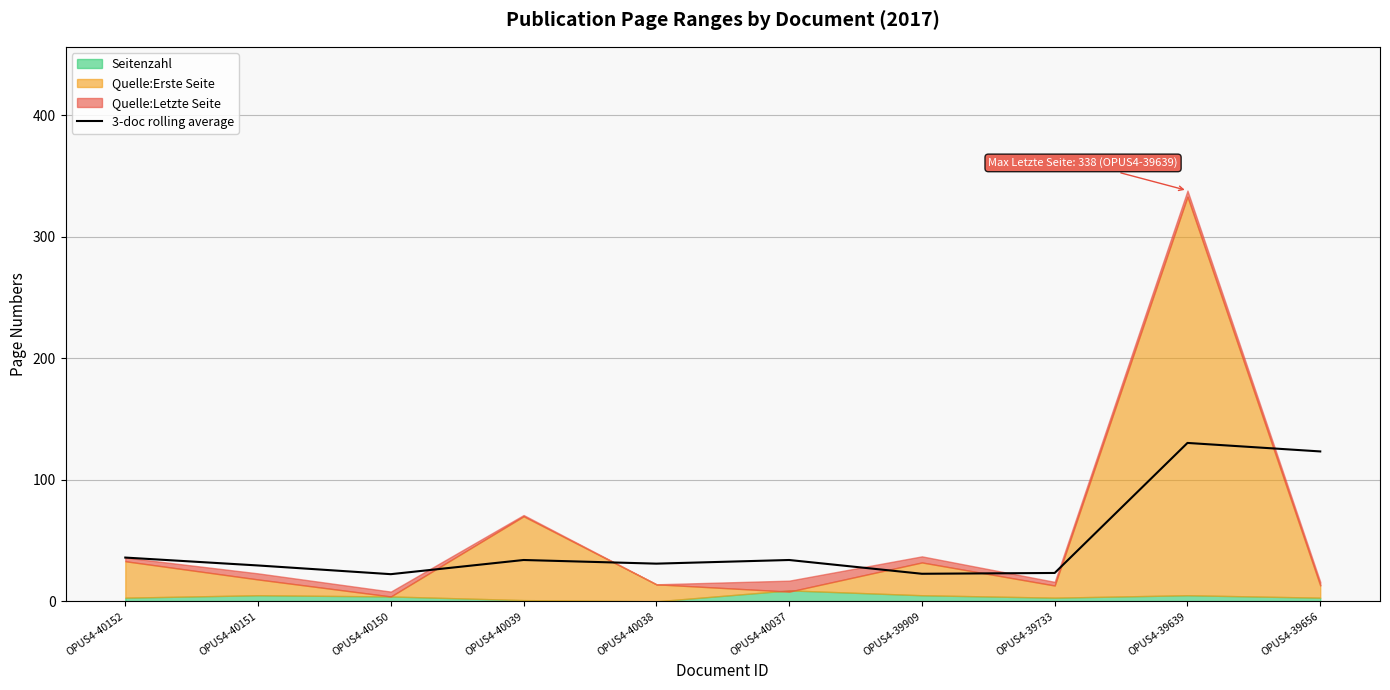

Which has a higher value, OPUS4-40151 or OPUS4-39639?

OPUS4-39639